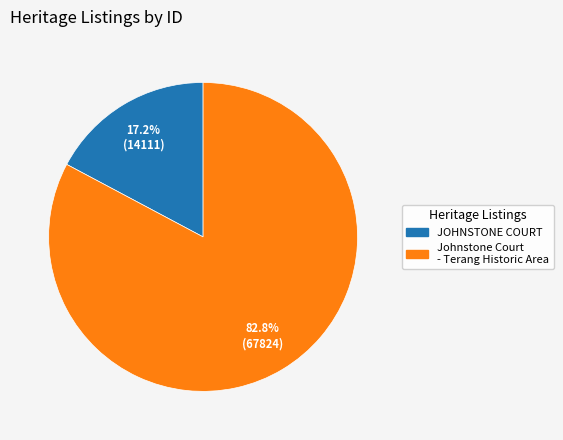

Which category has the smallest portion of the pie?

JOHNSTONE COURT